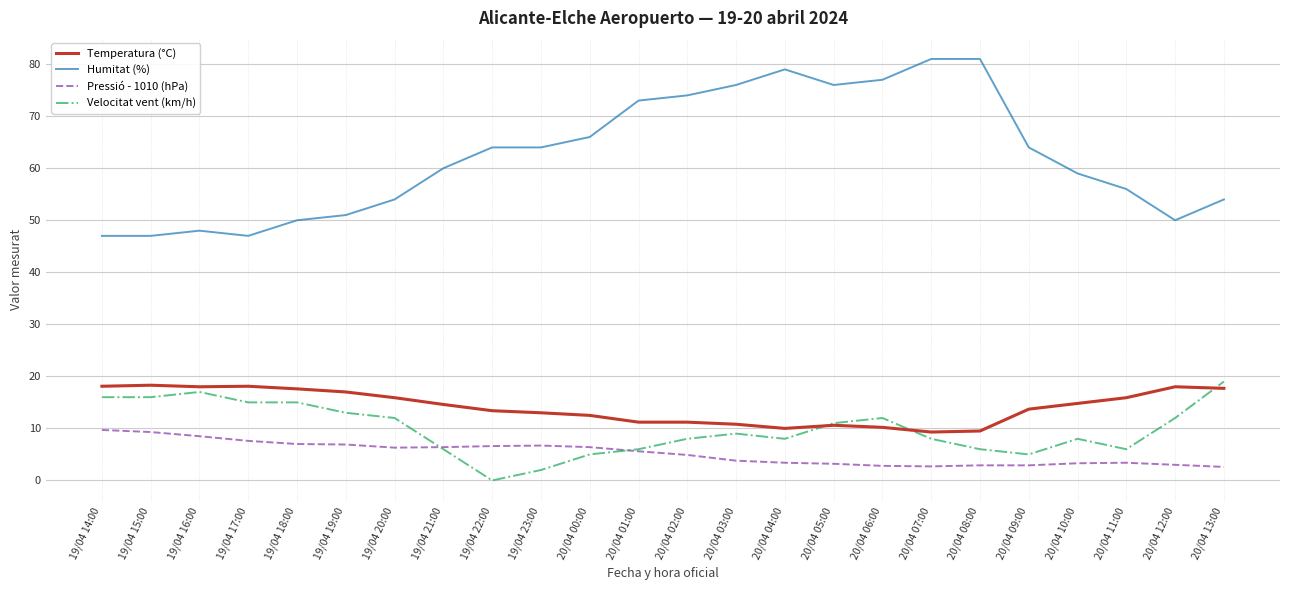

What is the sum of the Velocitat vent (km/h) values at 19/04 20:00 and 20/04 10:00?

20.0